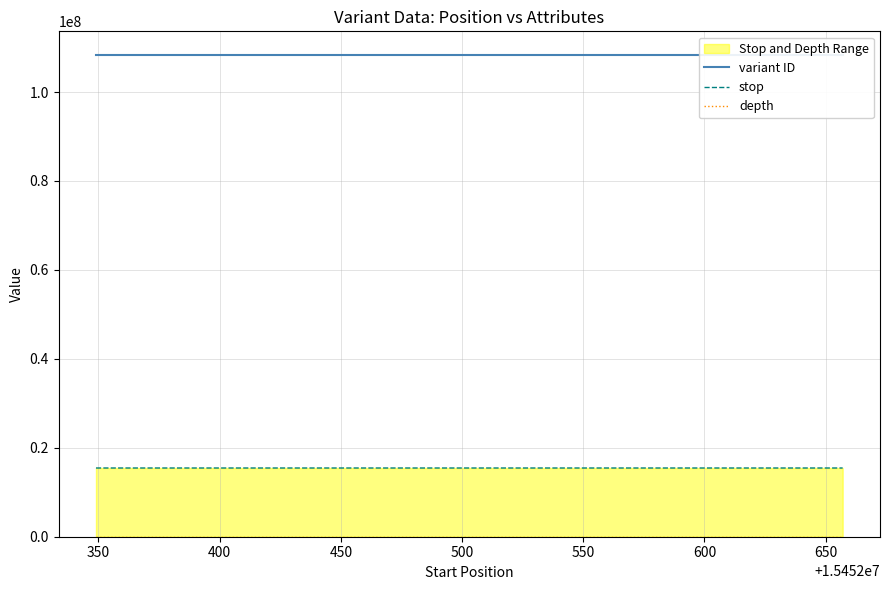

What is the lowest value of the variant ID series?

108233390